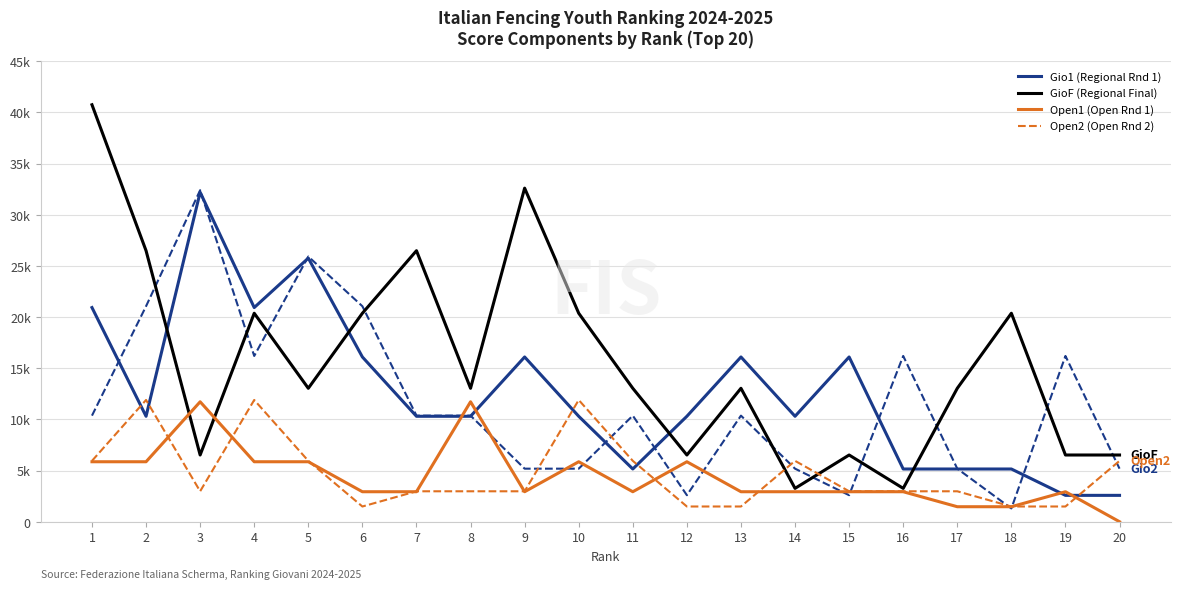

At which category is the sum across all series the highest?

3